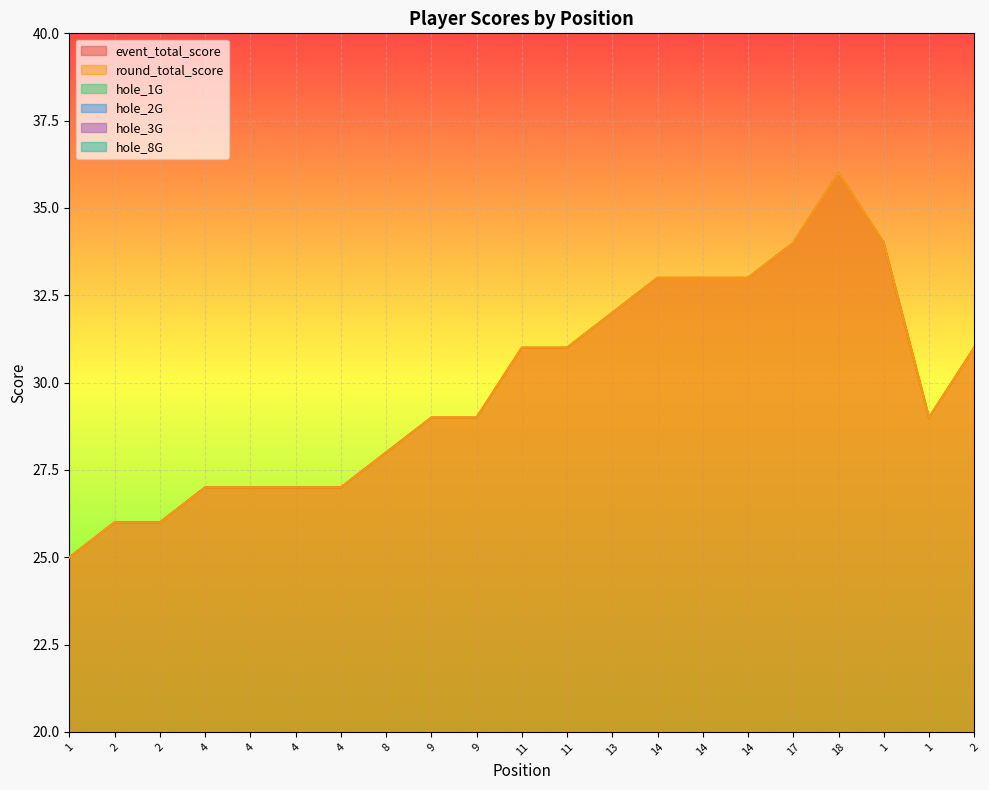

What is the difference between the maximum and minimum values in the hole_3G series?

2